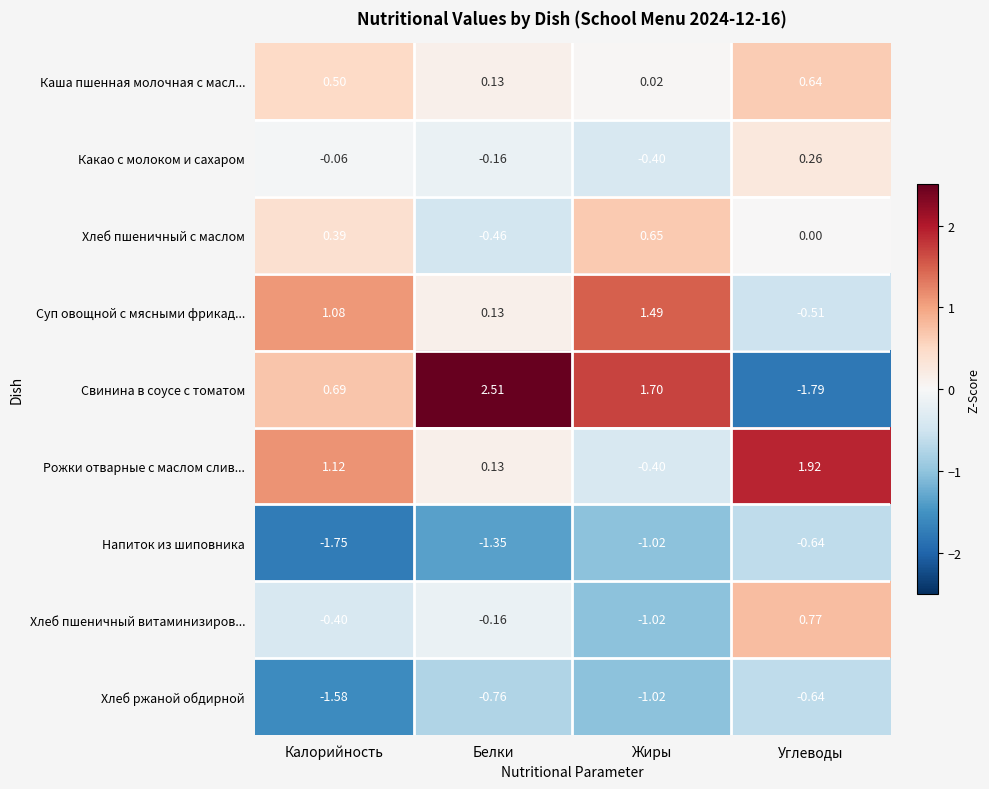

Is the value of Какао с молоком и сахаром at Калорийность greater than the value of Хлеб пшеничный витаминизиров... at Белки?

Yes